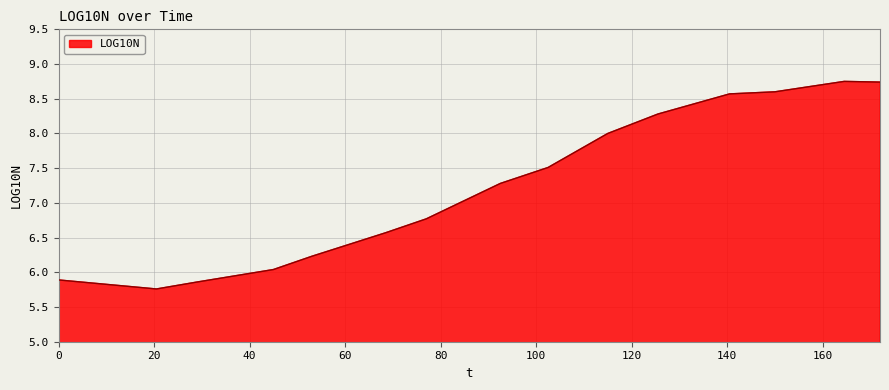

What is the difference between the maximum and minimum values?

3.0